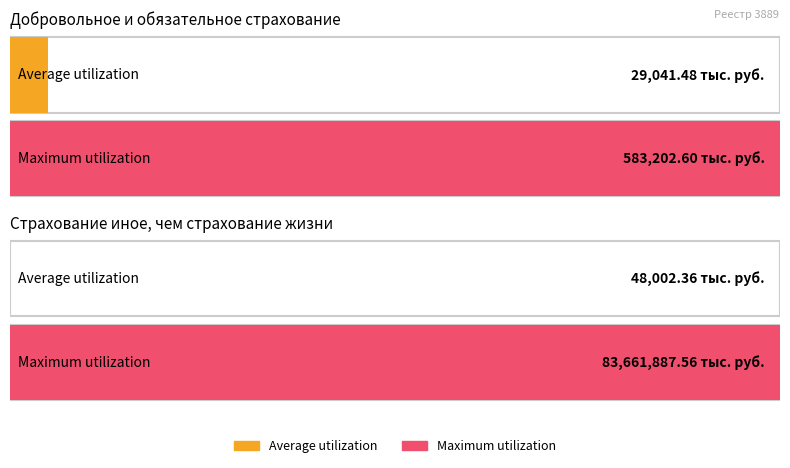

What is the difference between the Average utilization values at Страховые премии (тыс. руб.) and Выплаты по договорам страхования (тыс. руб.)?

18960.9